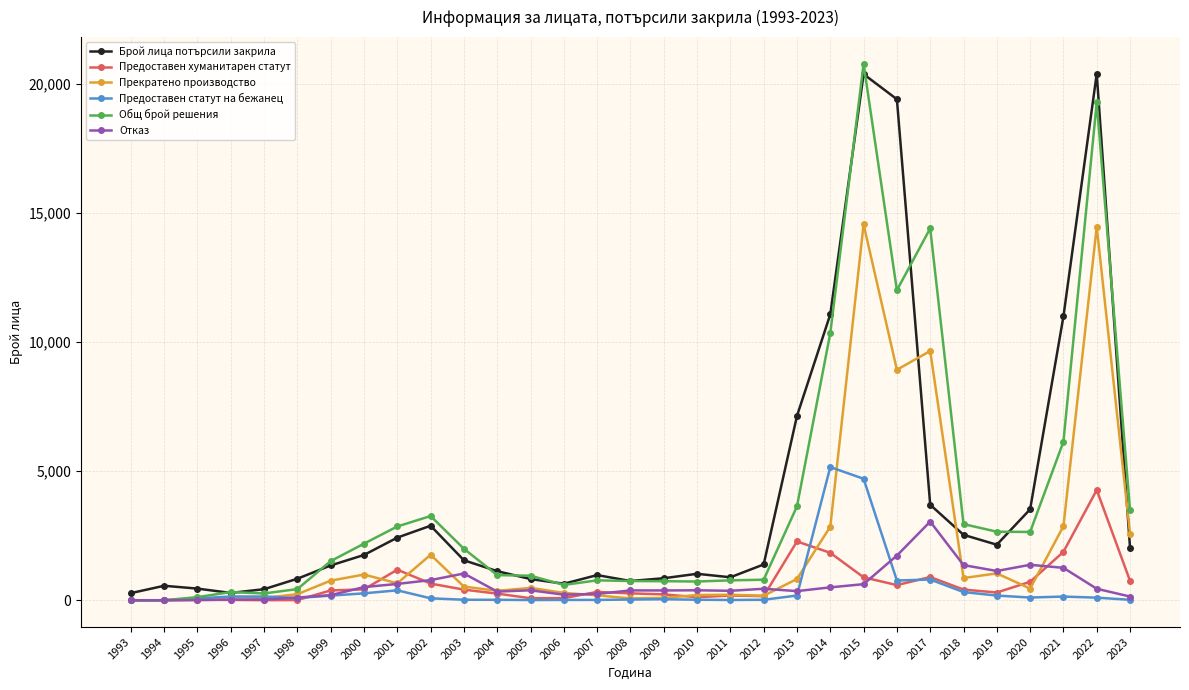

At how many categories does at least one series exceed 18260?

3